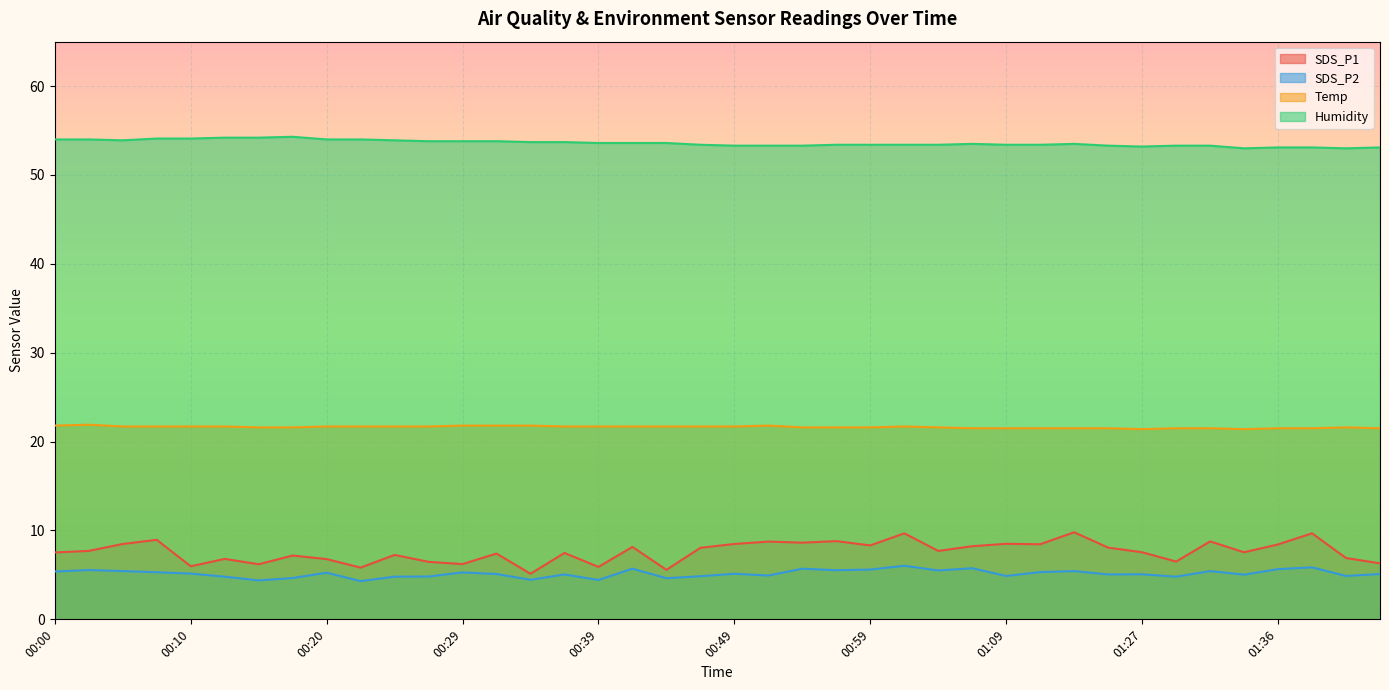

What is the label of the 23rd point from the right?

00:42